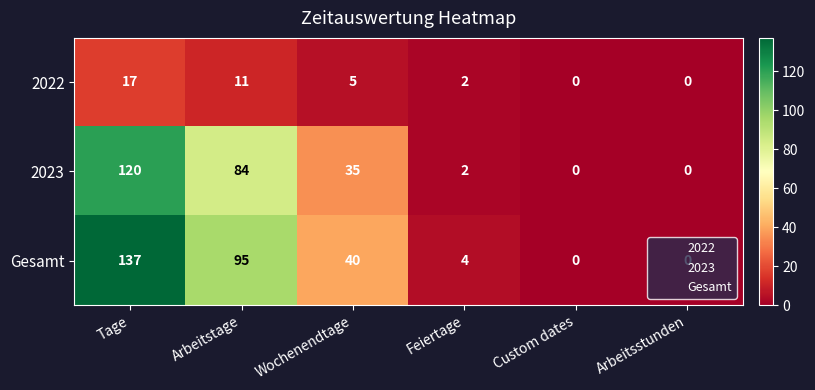

What is the difference between the maximum and minimum values in the 2022 series?

17